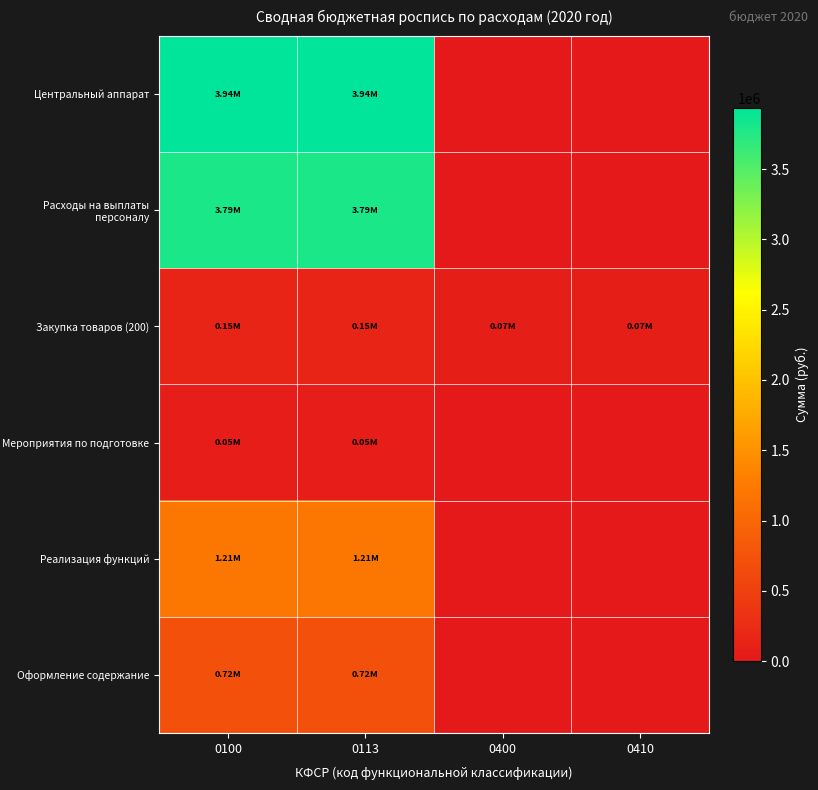

At 0400, list the series in order from largest to smallest.

Закупка товаров (200), Центральный аппарат, Расходы на выплаты персоналу, Мероприятия по подготовке, Реализация функций, Оформление содержание